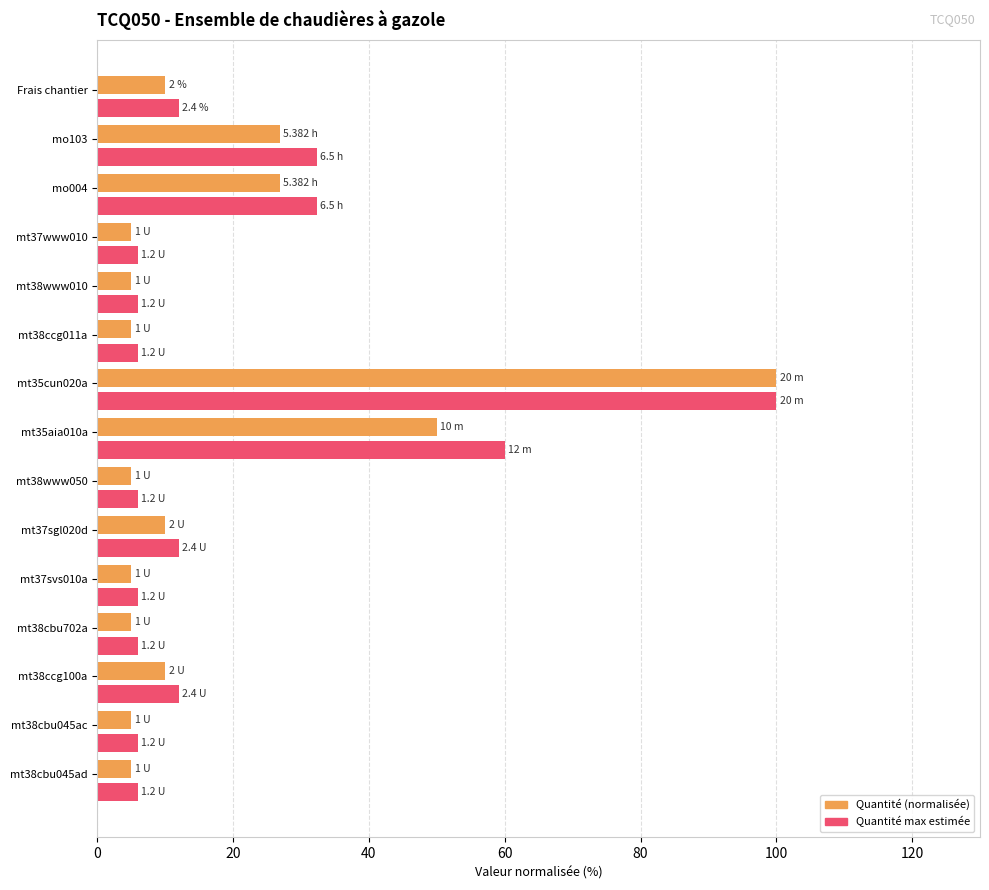

Which series has the widest spread of values?

Quantité (normalisée)